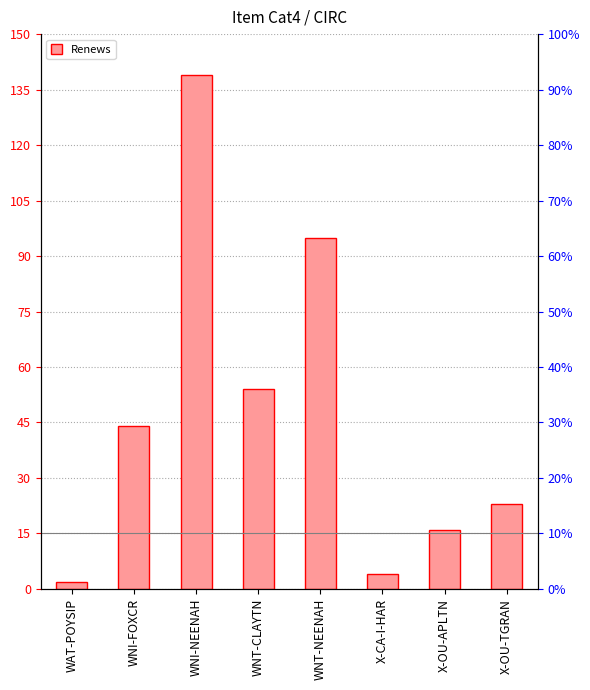

What is the change in value from WAT-POYSIP to X-CA-I-HAR?

+2